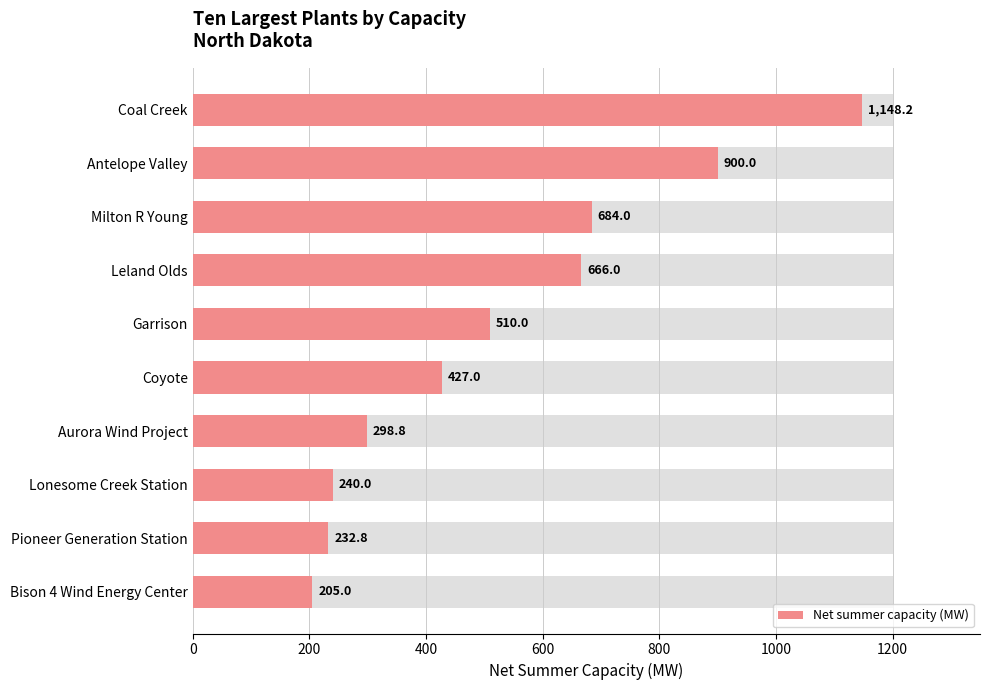

What is the value of the 5th bar from the left?

510.0